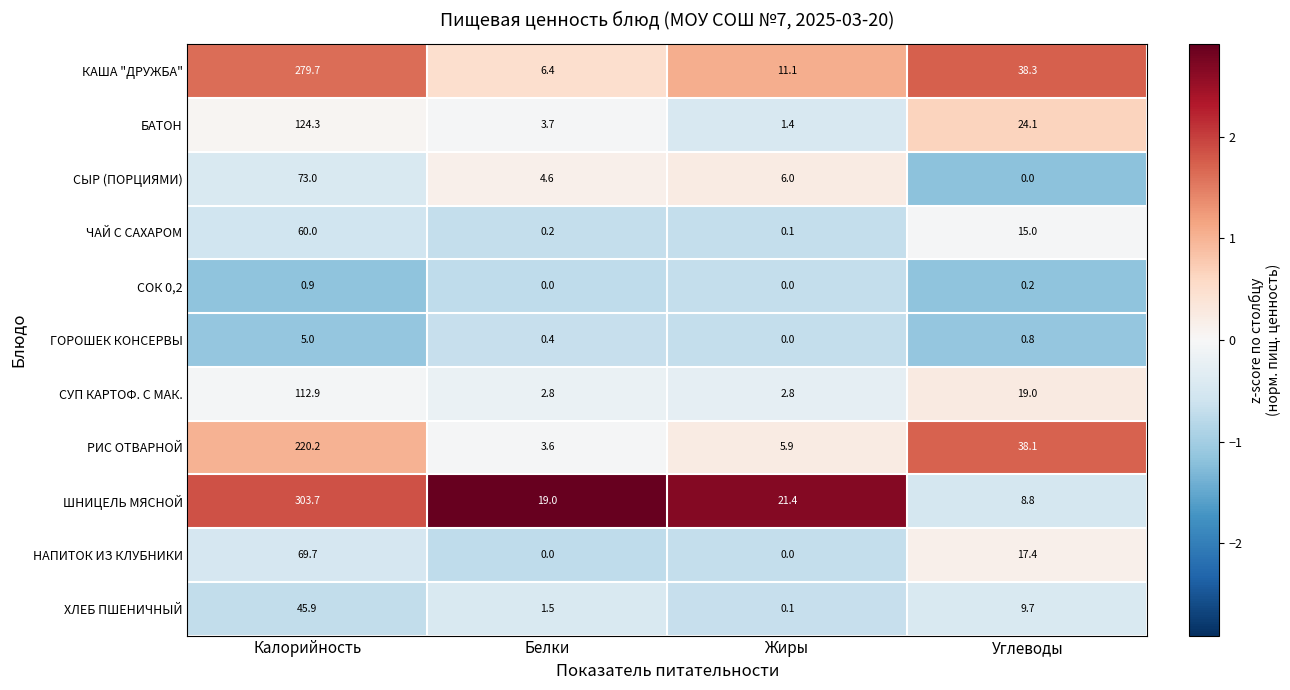

Is it true that РИС ОТВАРНОЙ equals 98.0 at Калорийность?

False